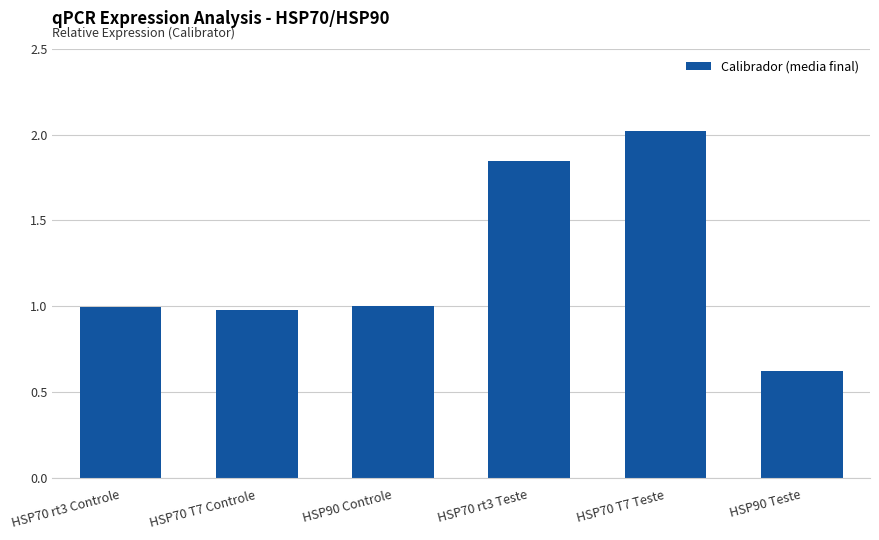

What is the change in value from HSP70 T7 Controle to HSP90 Teste?

-0.4